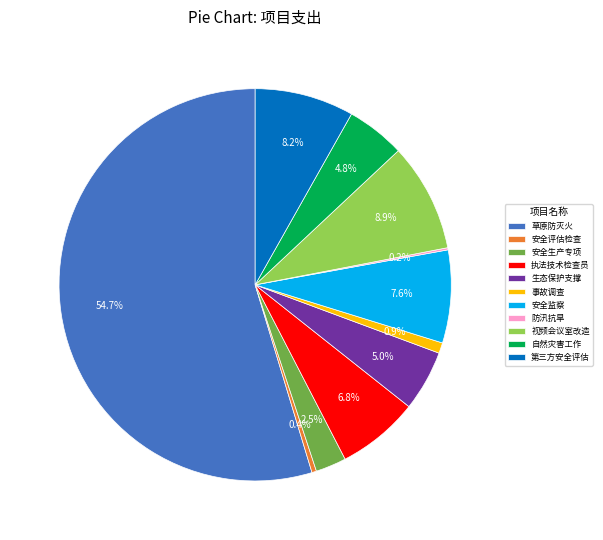

What percentage is NOT represented by 自然灾害工作?

95.2%